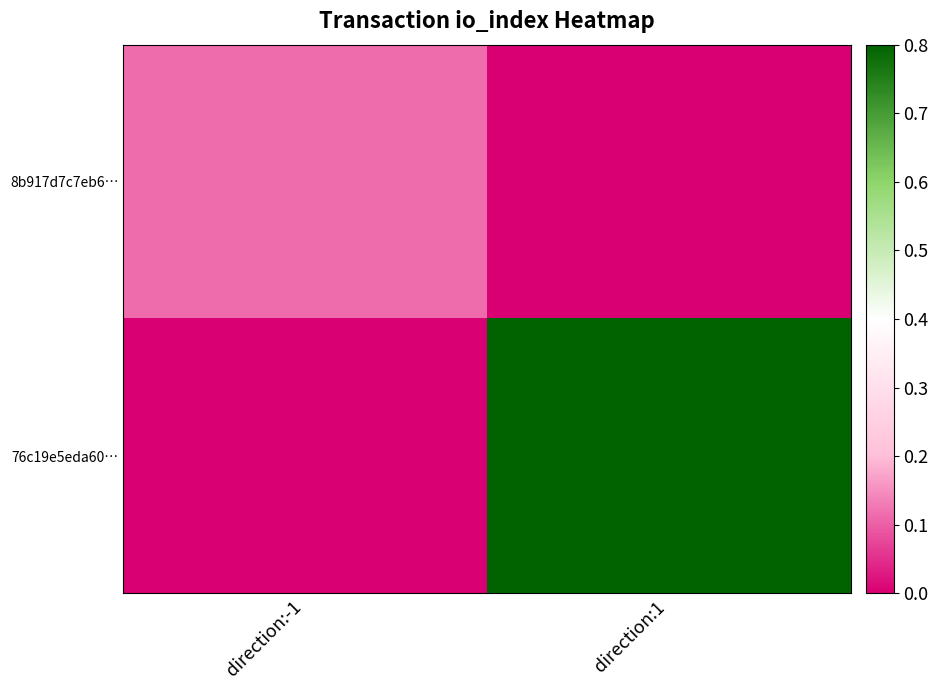

Rank the series by their average value, from highest to lowest.

76c19e5eda60…, 8b917d7c7eb6…